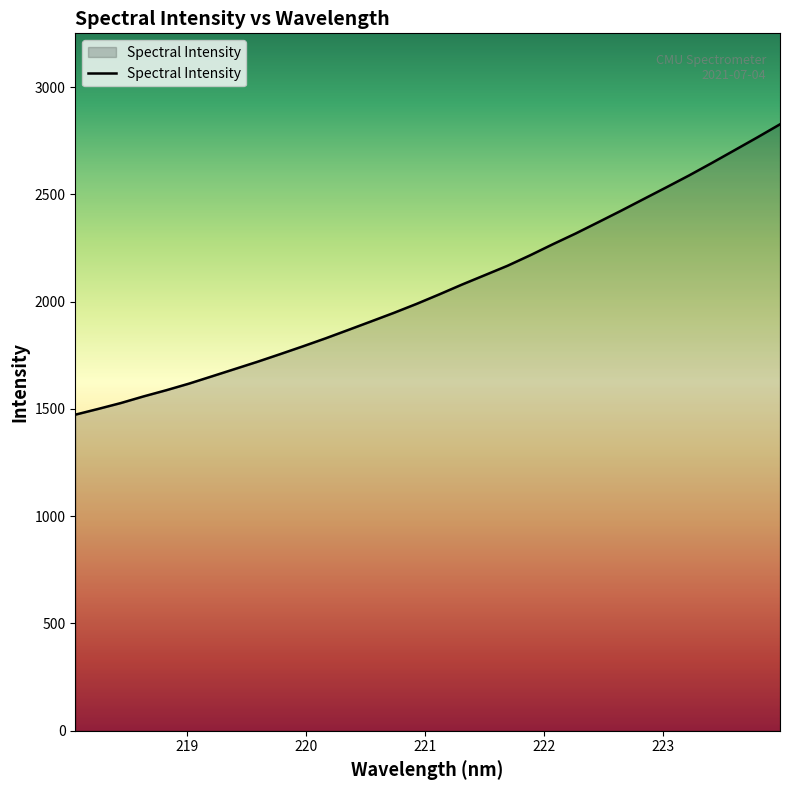

What is the greatest value displayed?

2826.8